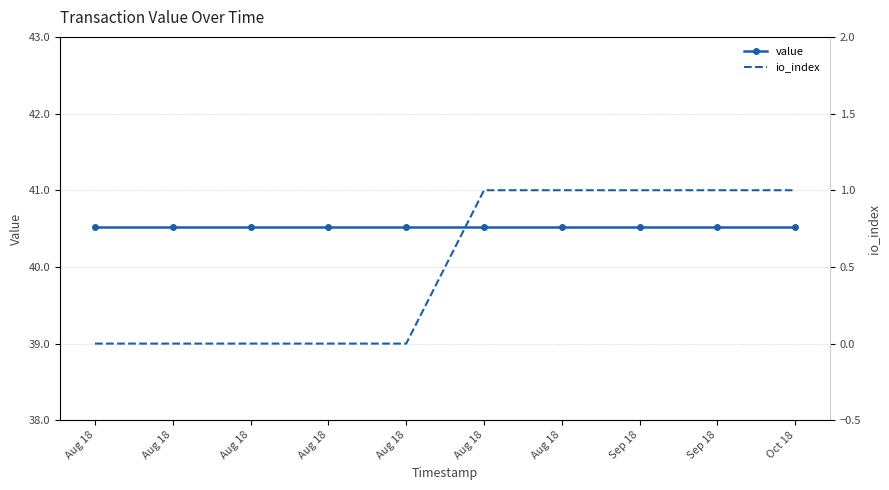

Does the chart have visible grid lines?

Yes